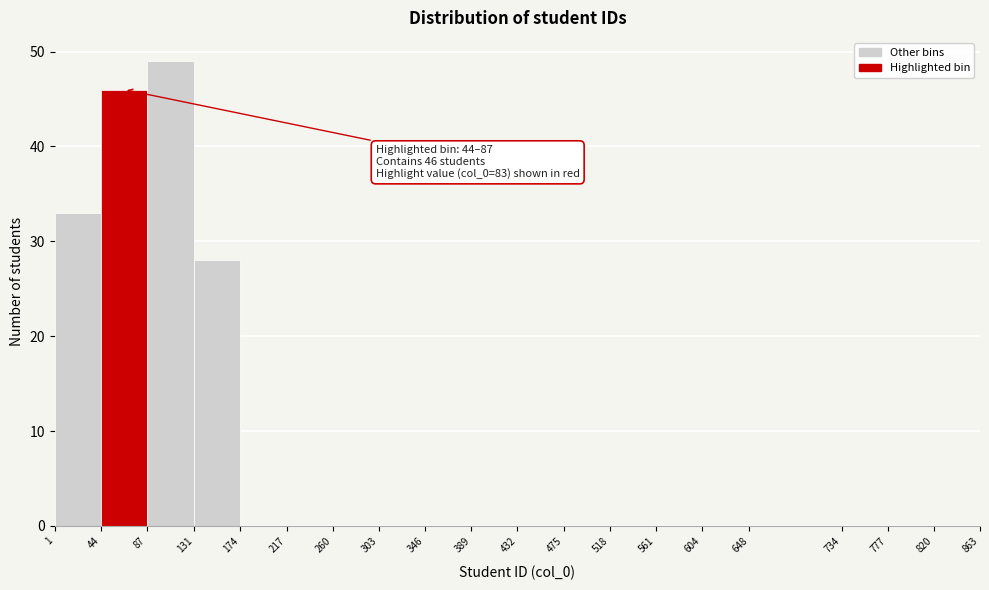

Which range on the x-axis has the tallest bar?

87 to 131